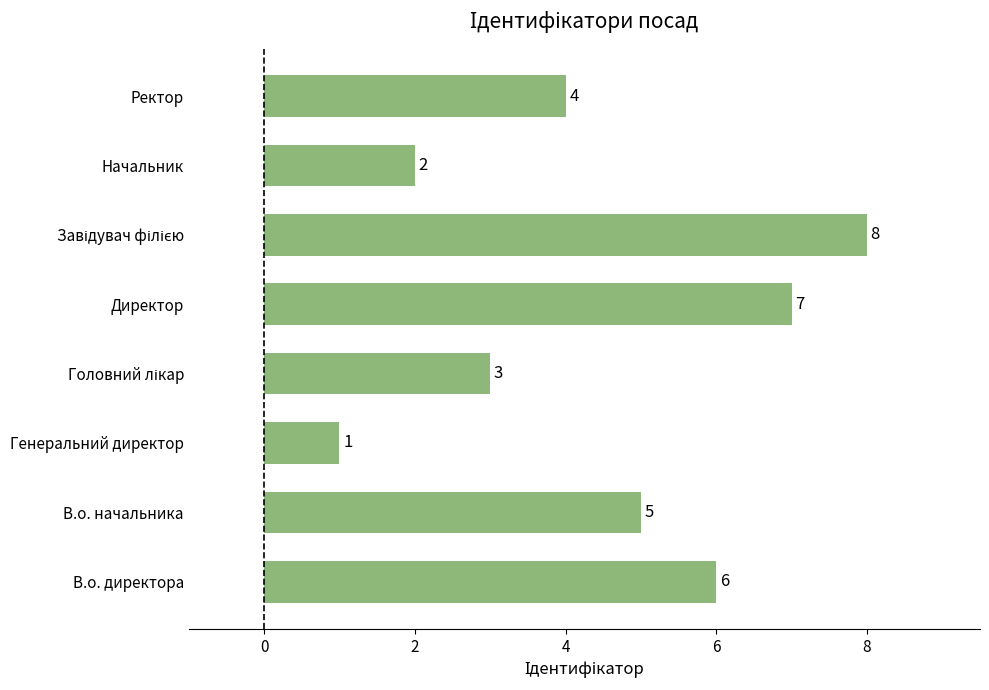

Count the number of data series in this chart.

1